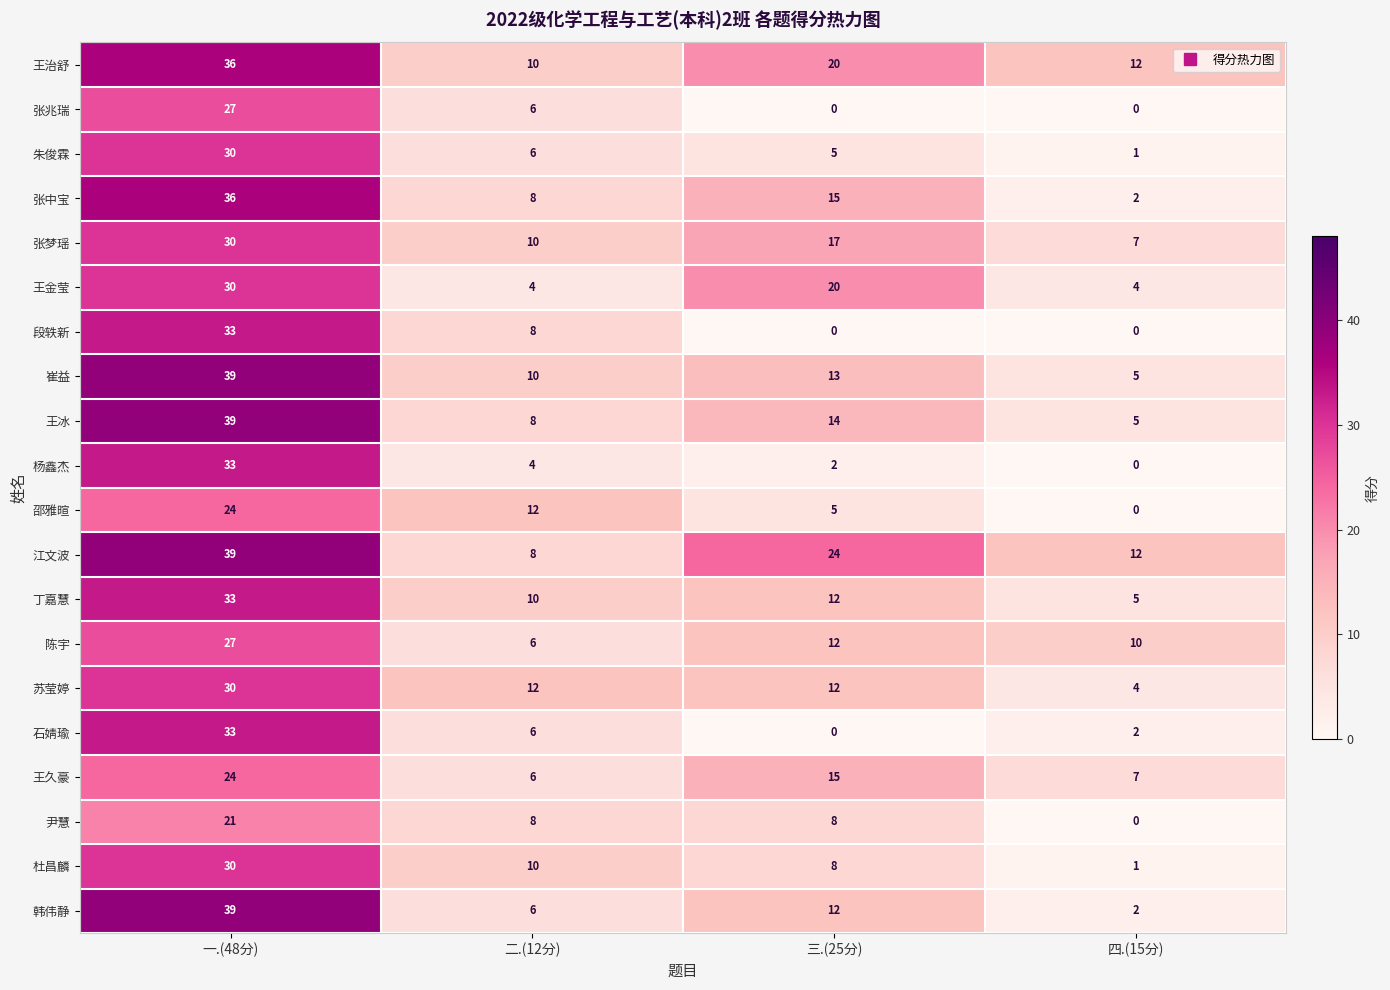

At which category is the sum across all series the highest?

一.(48分)